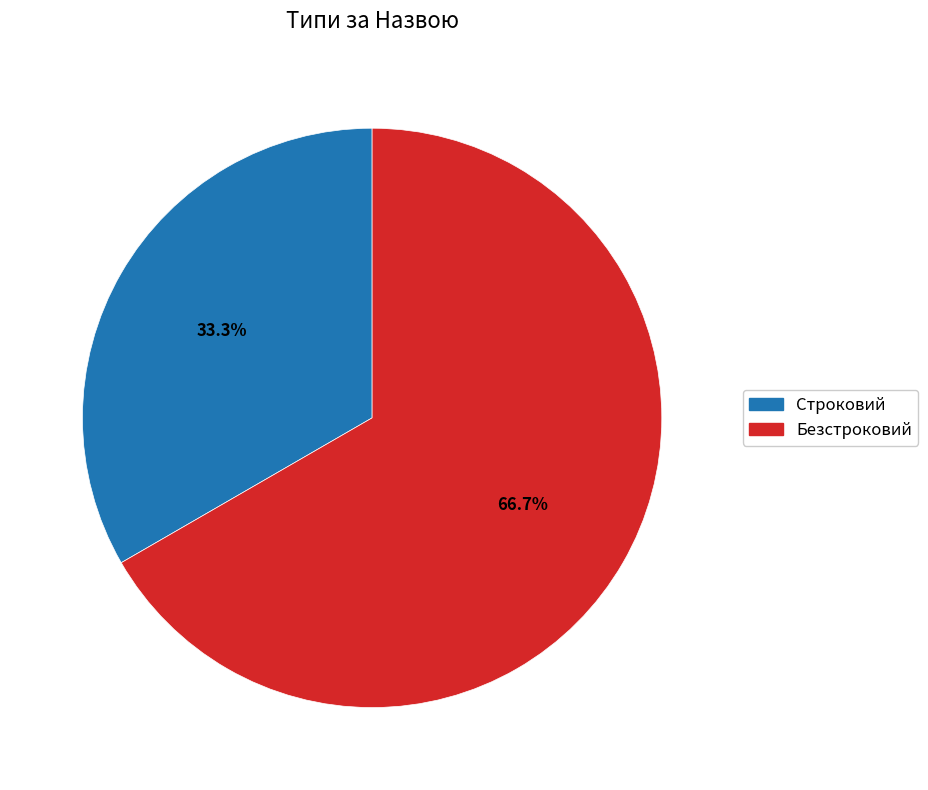

What percentage is the Безстроковий slice, to the nearest percent?

67%